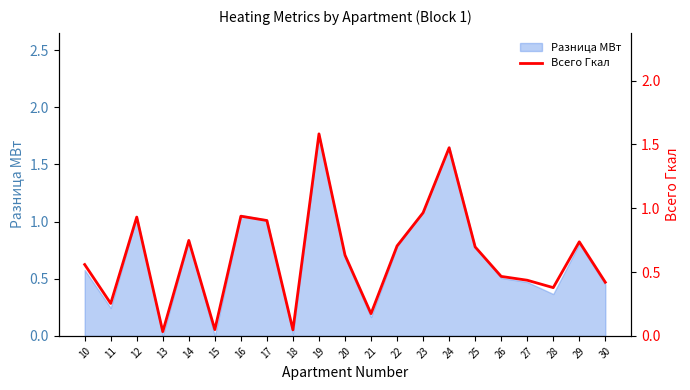

Rank the categories by value from highest to lowest.

19, 24, 23, 16, 12, 17, 14, 29, 22, 25, 20, 10, 26, 27, 30, 28, 11, 21, 15, 18, 13